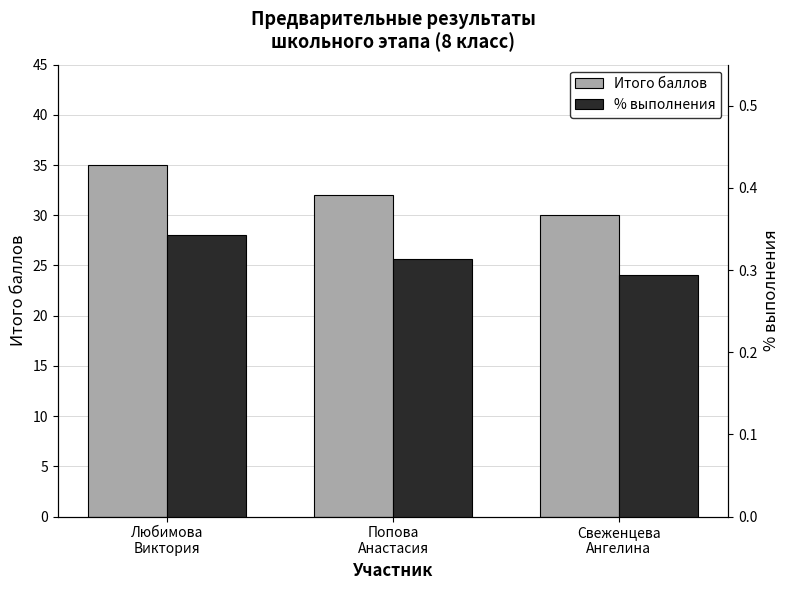

Which label corresponds to the smallest value in the chart?

Свеженцева
Ангелина